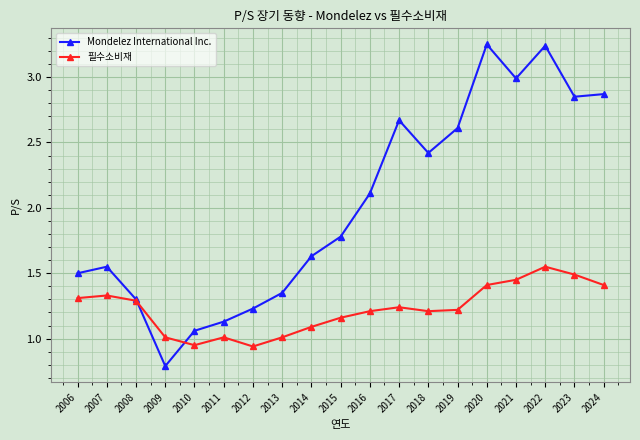

What is the sum of the 필수소비재 values at 2018 and 2007?

2.5